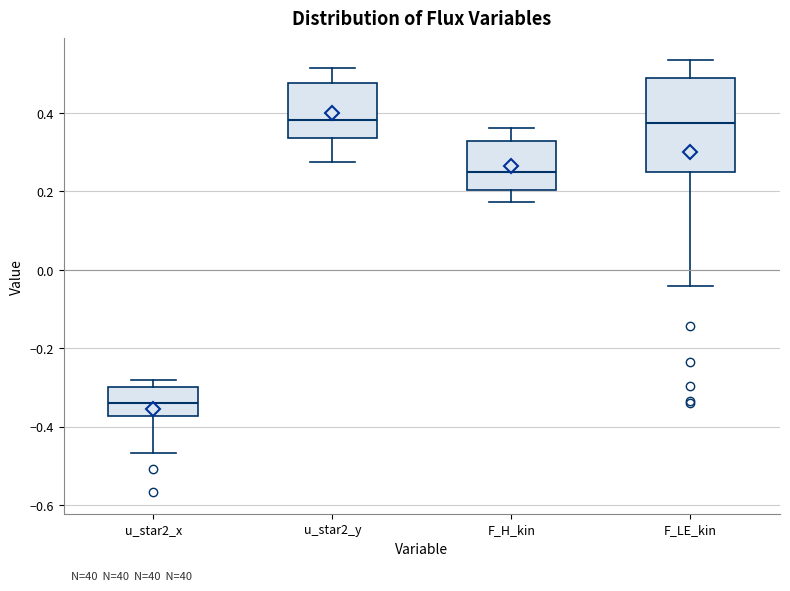

Where is the lower edge of the box for F_LE_kin on the y-axis? The values are not printed on the chart, so give them approximately, as read against the axis.

0.24